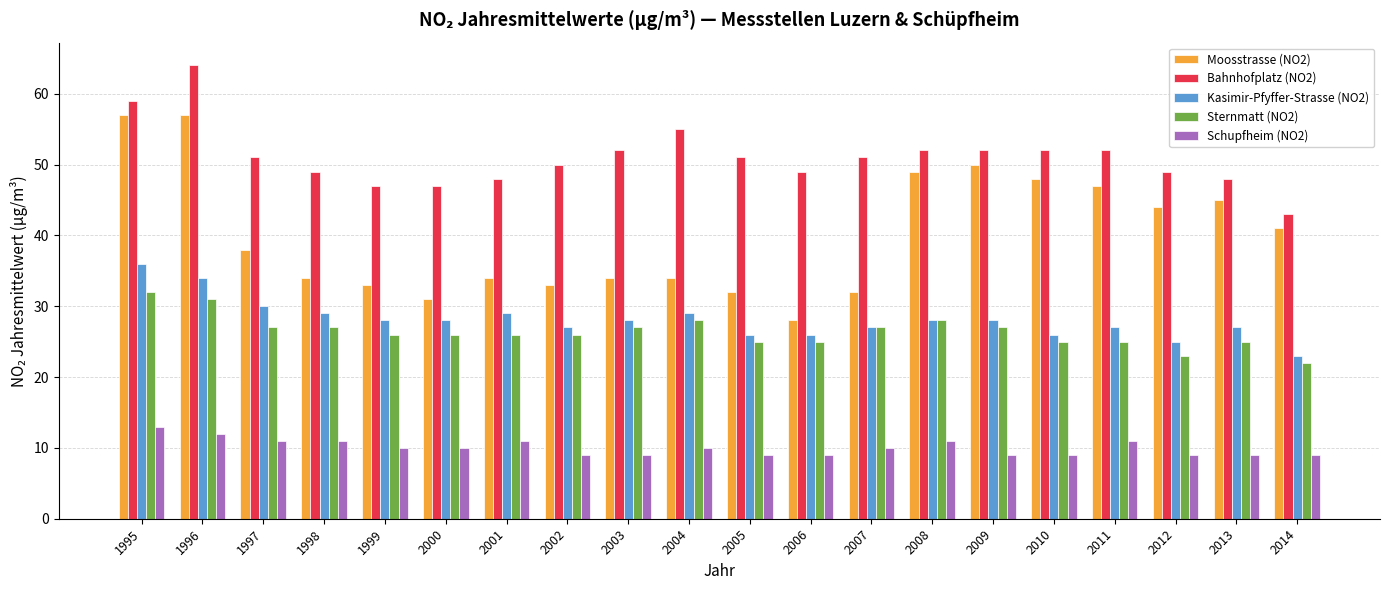

Reading right to left, transcribe all the data shown in this chart.

Moosstrasse (NO2): 41	45	44	47	48	50	49	32	28	32	34	34	33	34	31	33	34	38	57	57
Bahnhofplatz (NO2): 43	48	49	52	52	52	52	51	49	51	55	52	50	48	47	47	49	51	64	59
Kasimir-Pfyffer-Strasse (NO2): 23	27	25	27	26	28	28	27	26	26	29	28	27	29	28	28	29	30	34	36
Sternmatt (NO2): 22	25	23	25	25	27	28	27	25	25	28	27	26	26	26	26	27	27	31	32
Schupfheim (NO2): 9	9	9	11	9	9	11	10	9	9	10	9	9	11	10	10	11	11	12	13